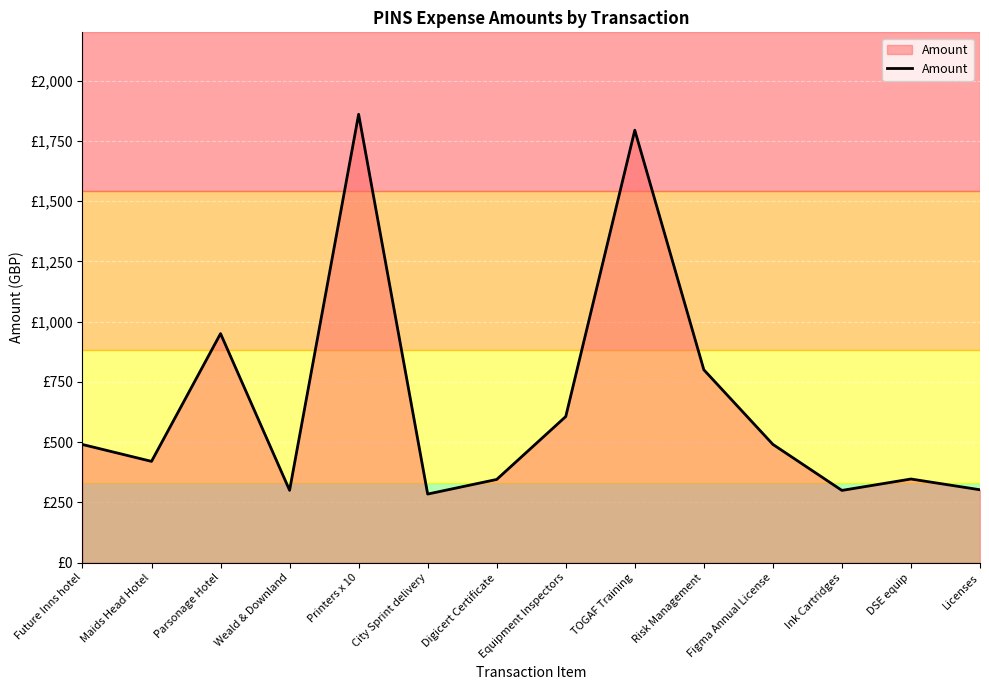

What is the maximum value shown in the chart?

1860.0